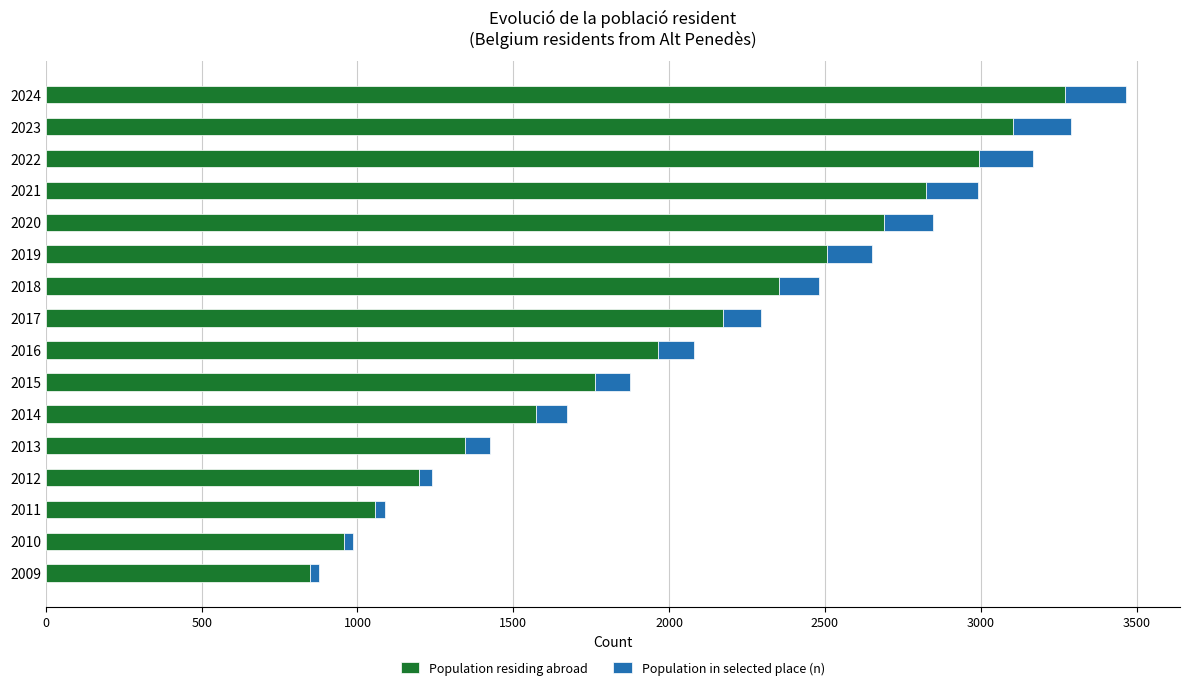

How many categories are shown in the chart?

16